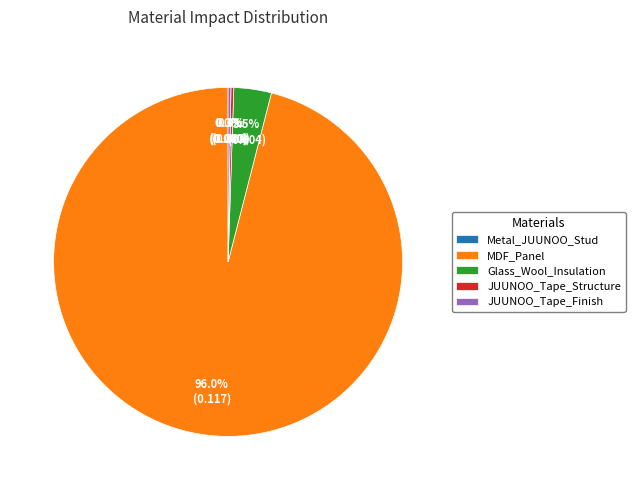

Does any single category account for the majority?

Yes